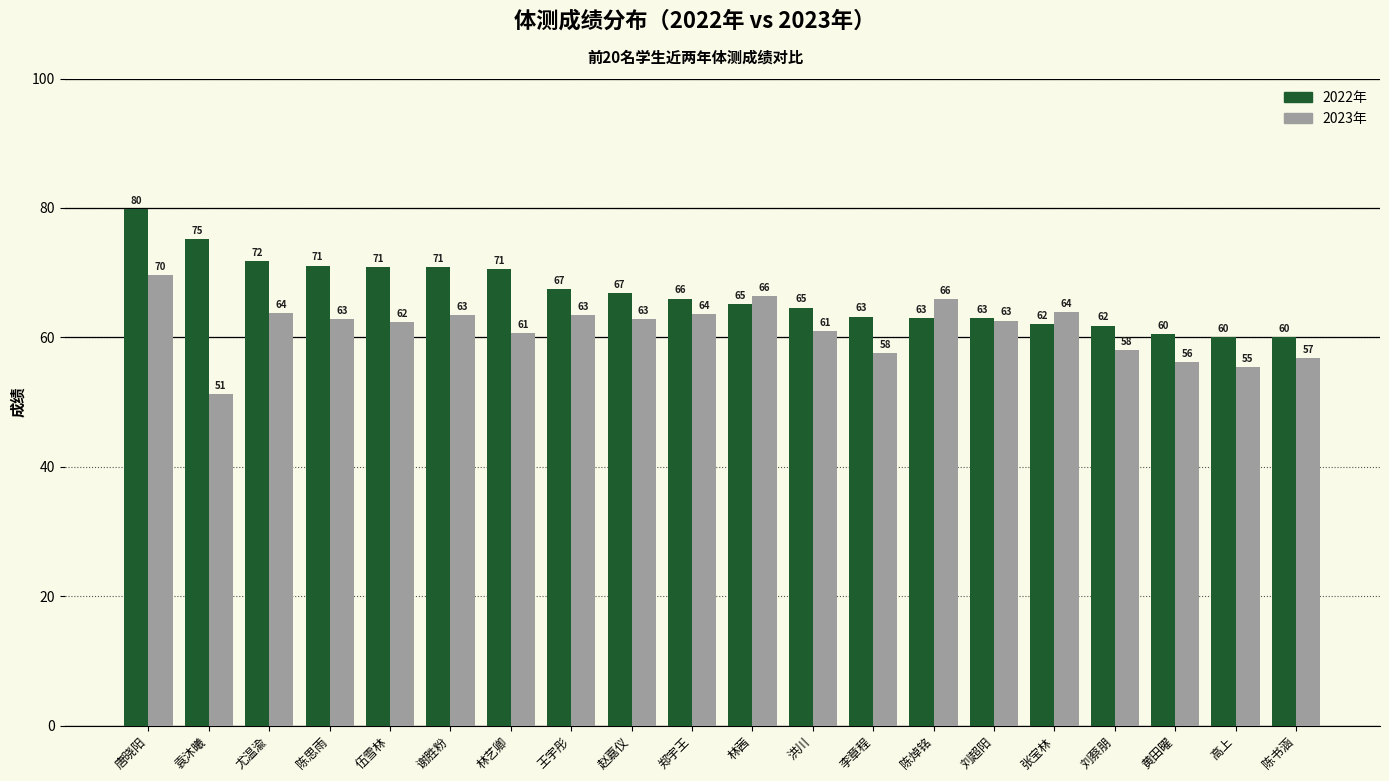

What is the sum of the 2022年 values at 张宝林 and 林艺卿?

132.6